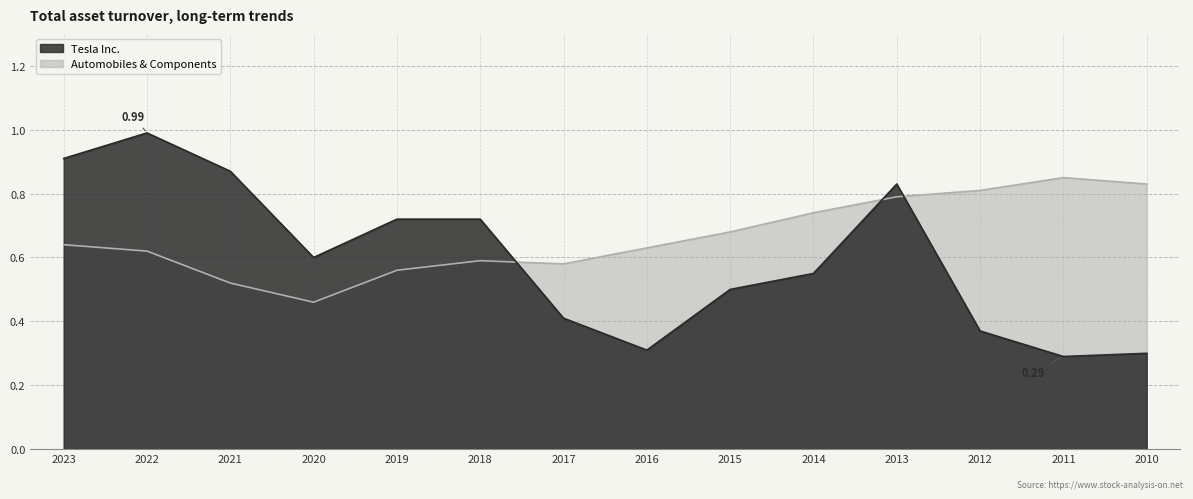

What is the average value of the Tesla Inc. series?

0.6